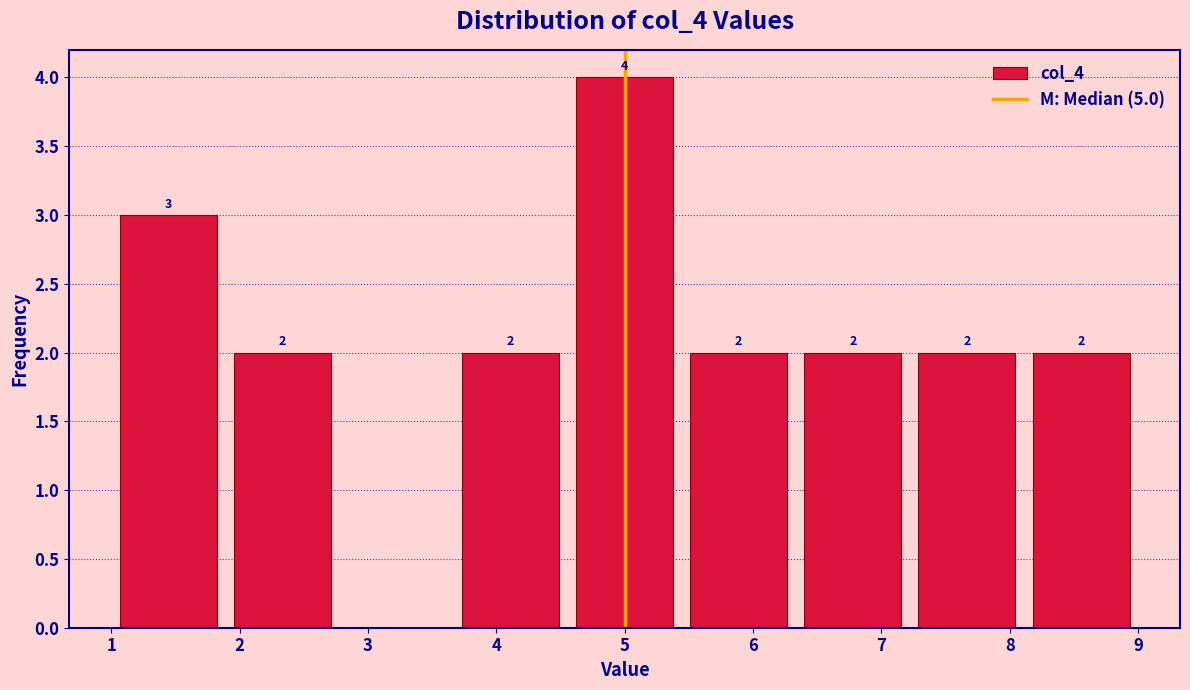

Which range on the x-axis has the tallest bar?

4.6 to 5.4